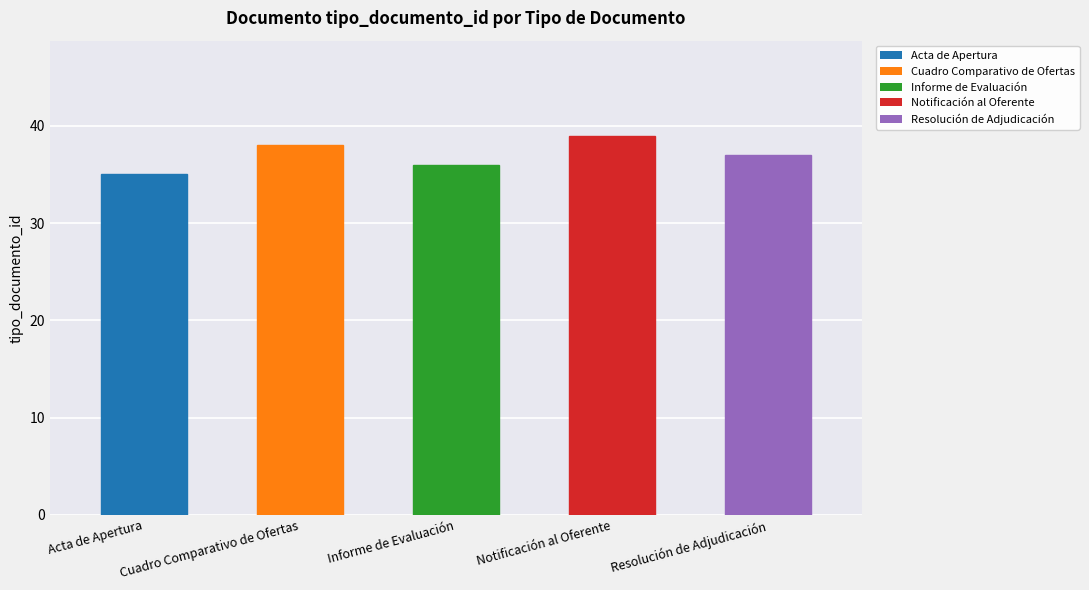

What position from the left is Notificación al Oferente?

4